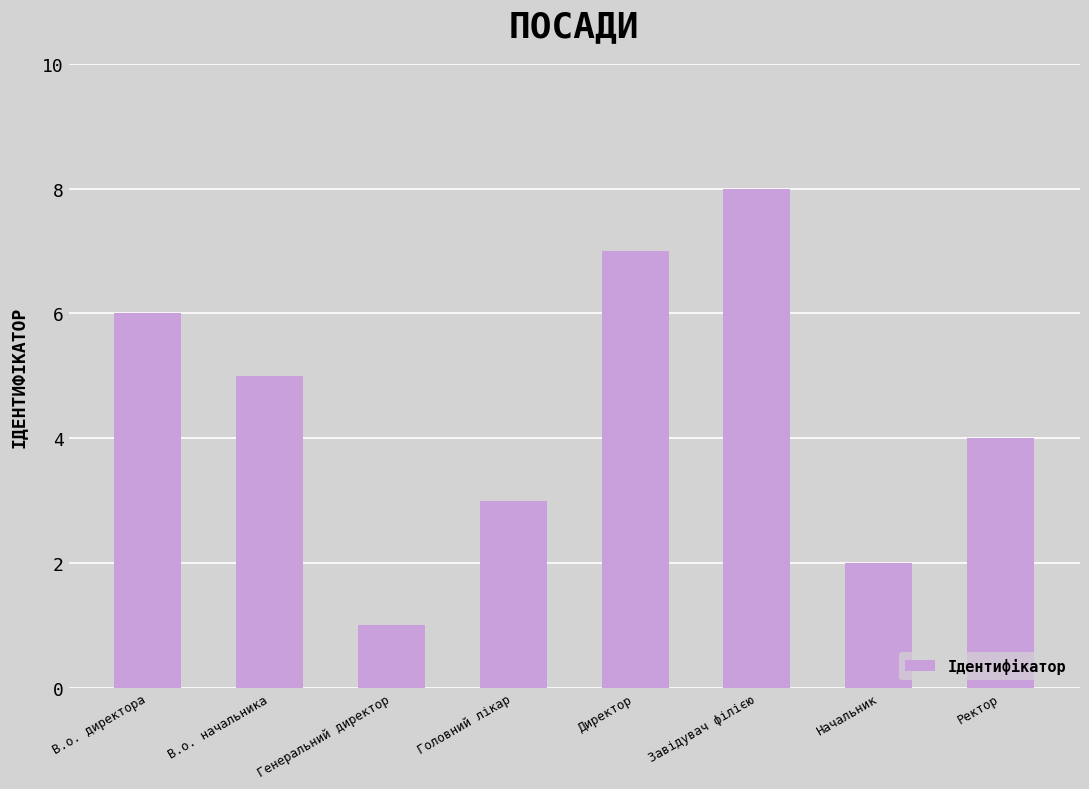

What is the smallest value displayed?

1